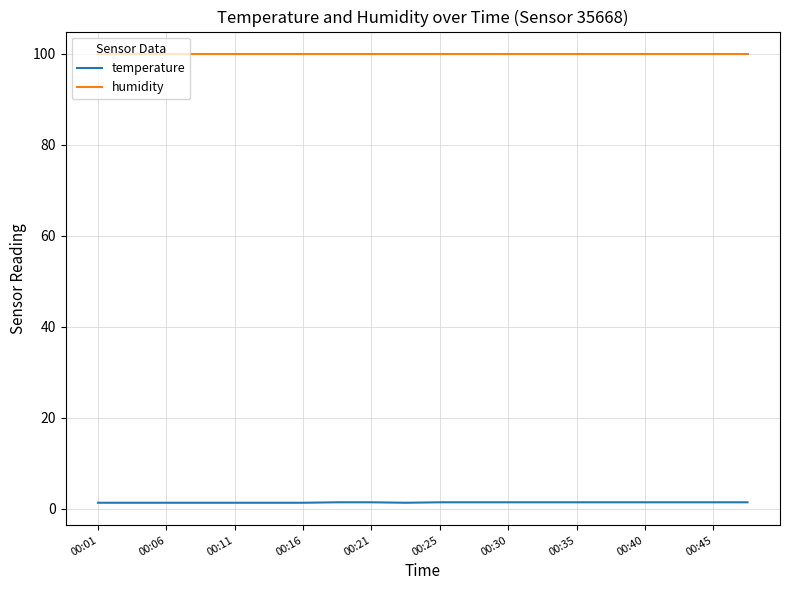

True or false: temperature and humidity cross at least once.

False